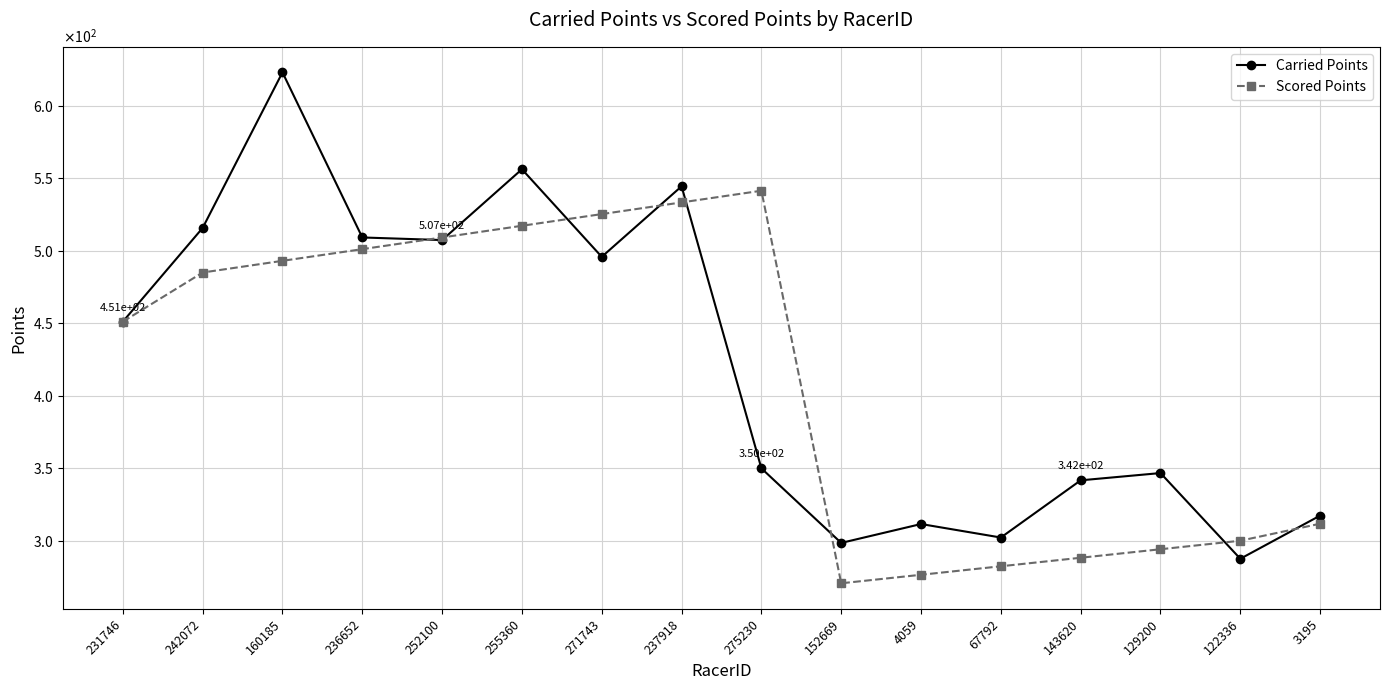

True or false: Scored Points has more than 0 interior local peaks.

True